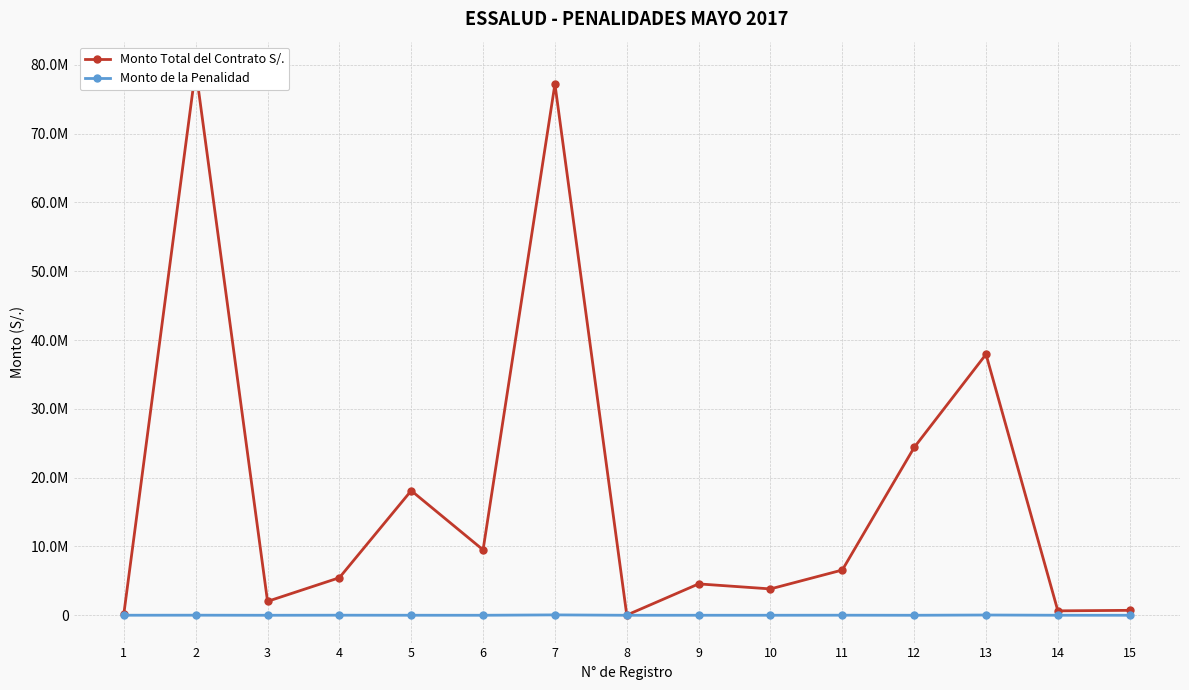

Where is the first local maximum for Monto Total del Contrato S/.?

2